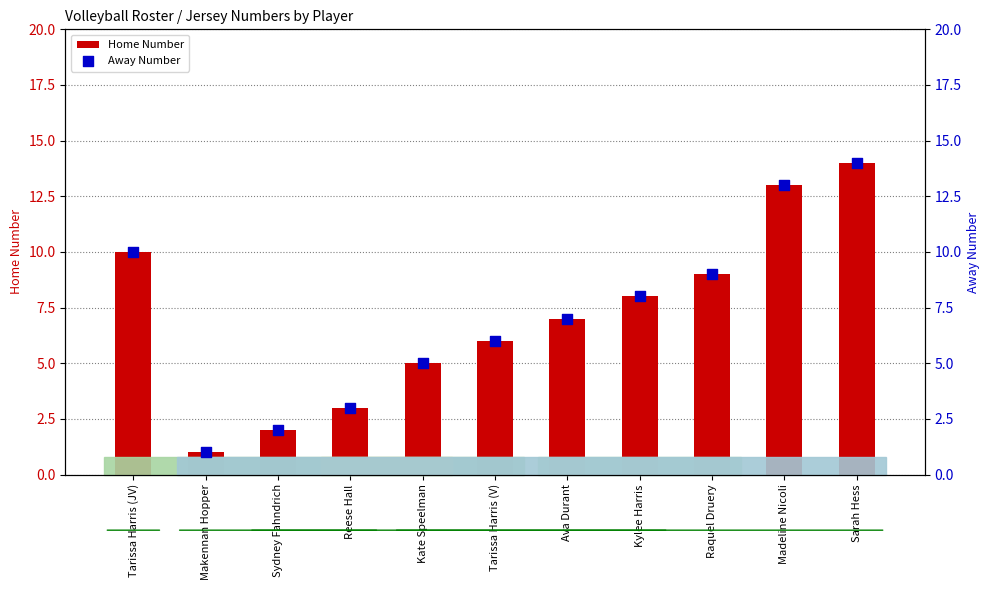

What is the total value across all series at Sarah Hess?

28